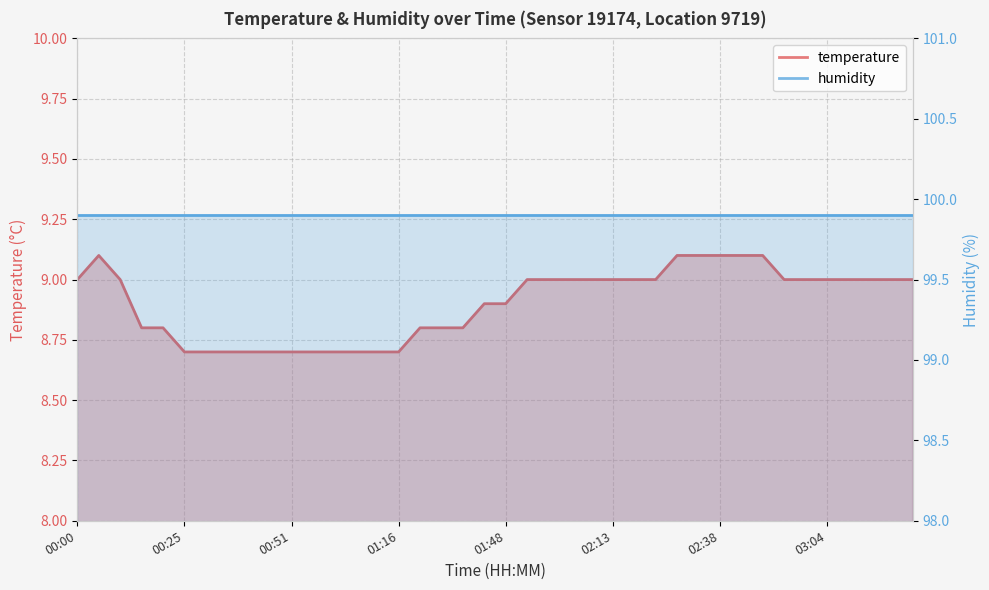

True or false: the data has more than 1 interior local peaks.

False